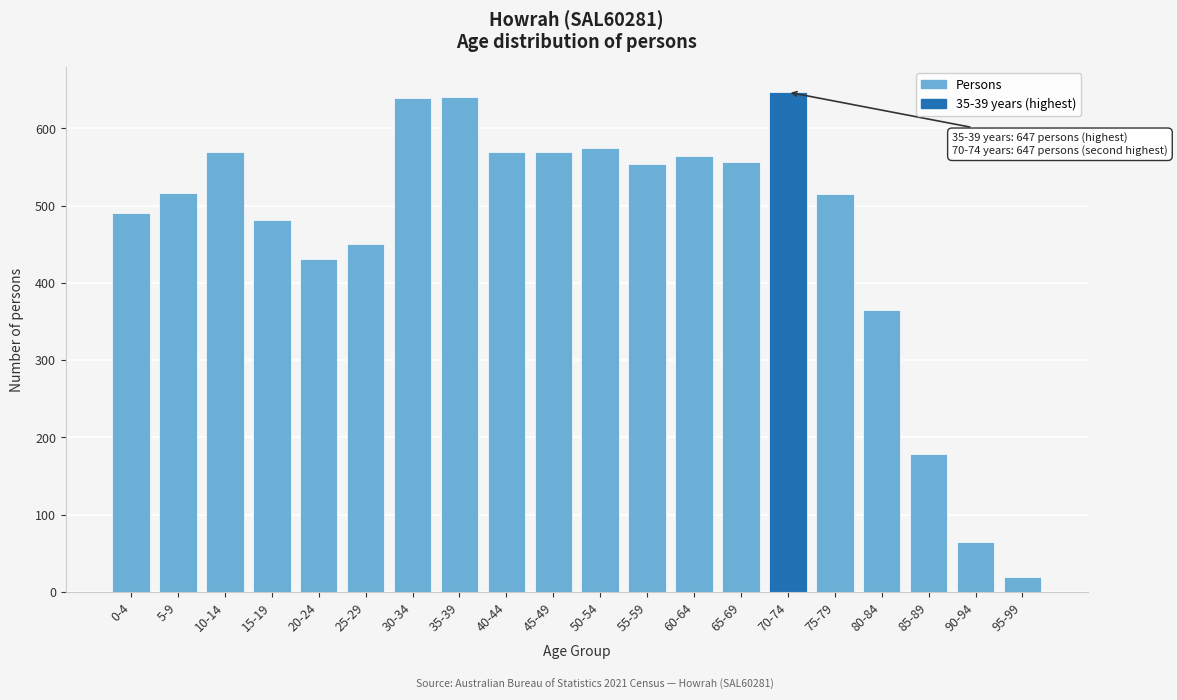

Is it true that the value at 60-64 is 564?

True